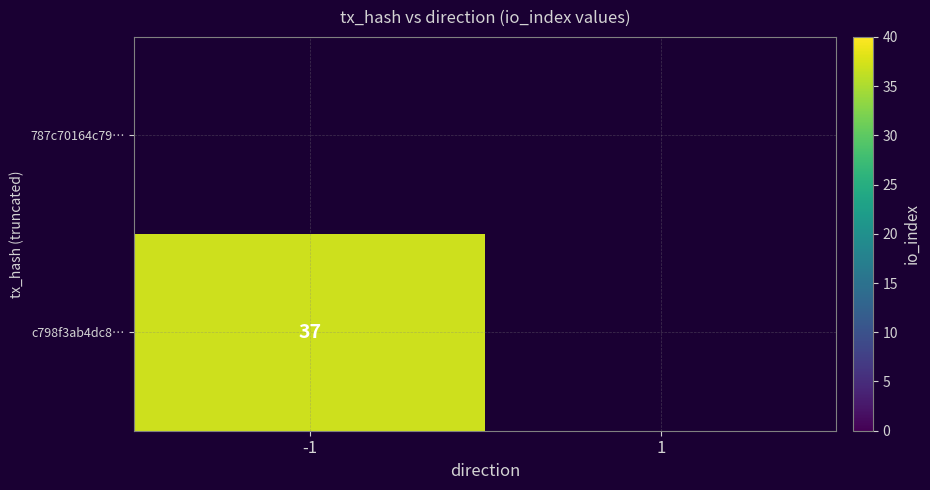

Is it true that c798f3ab4dc8… equals 0 at 1?

True